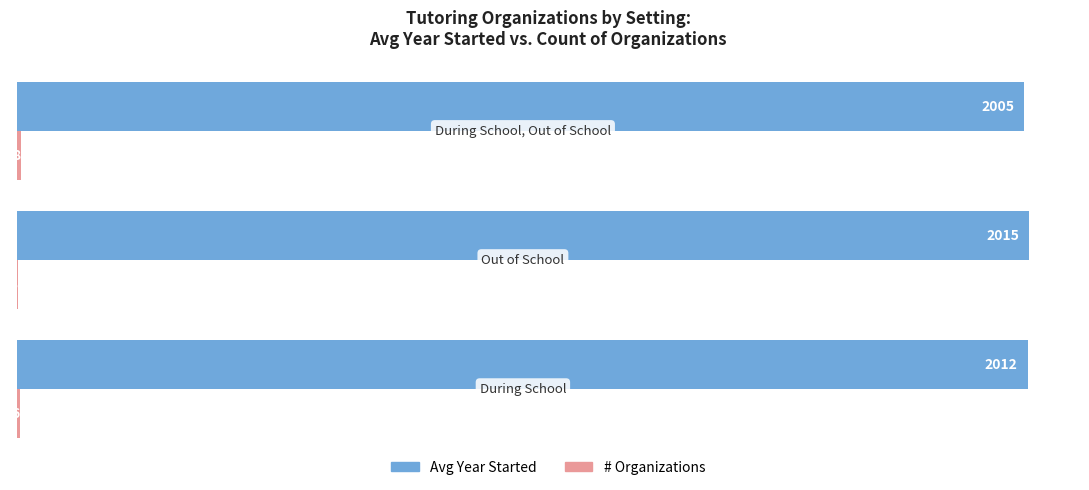

Which series has the largest total across all categories?

Avg Year Started